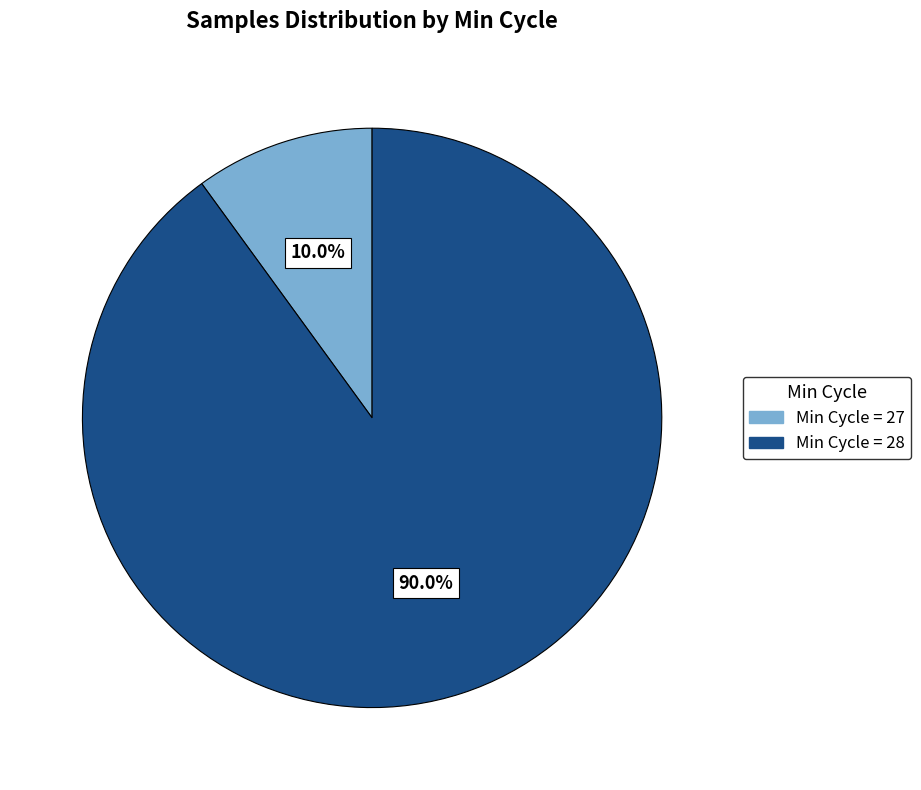

How many segments does this pie chart have?

2